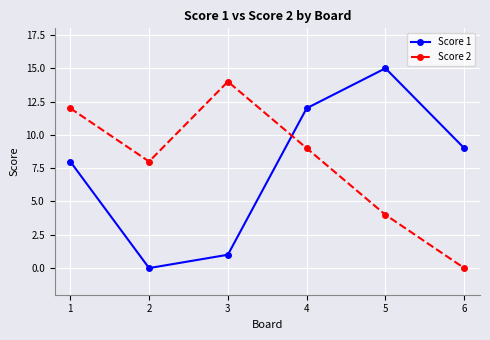

Which label corresponds to the largest value in the chart?

5